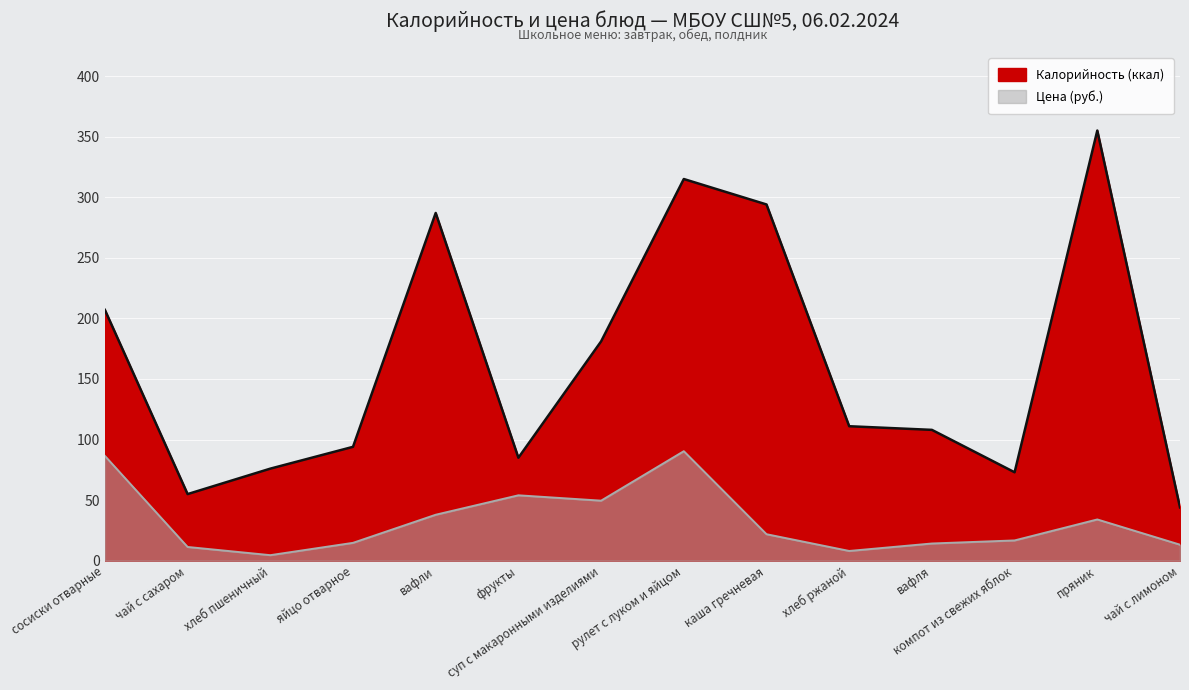

Reading left to right, extract all data points from this chart.

Калорийность: 207.0	55.0	76.0	94.0	287.0	85.0	181.0	315.0	294.0	111.0	108.0	73.0	355.0	44.0
Цена: 86.5	11.4	4.6	14.8	38.0	54.0	49.6	90.4	21.9	8.1	14.2	16.8	34.1	13.2